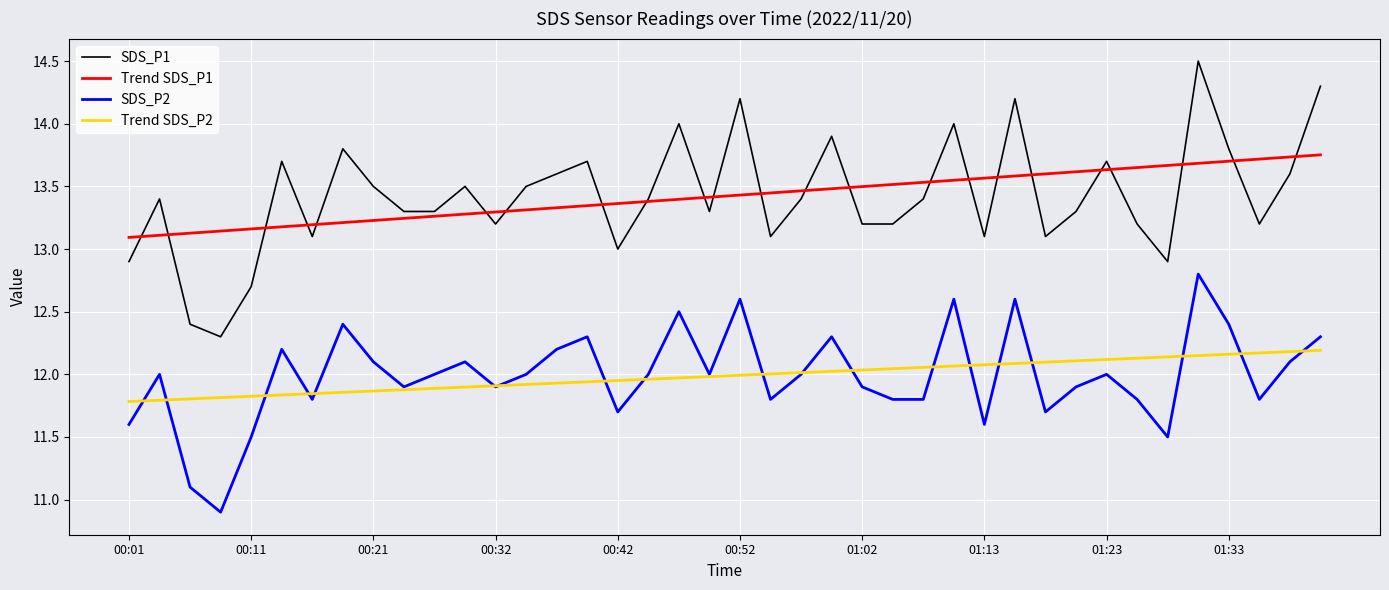

What is the maximum value shown in the chart?

14.5